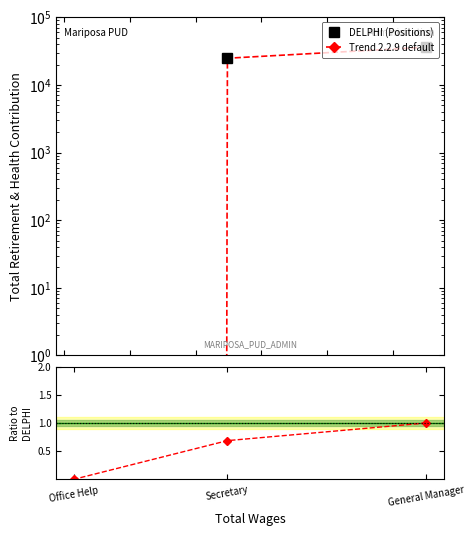

How many data points in Trend 2.2.9 default are less than 24825?

1